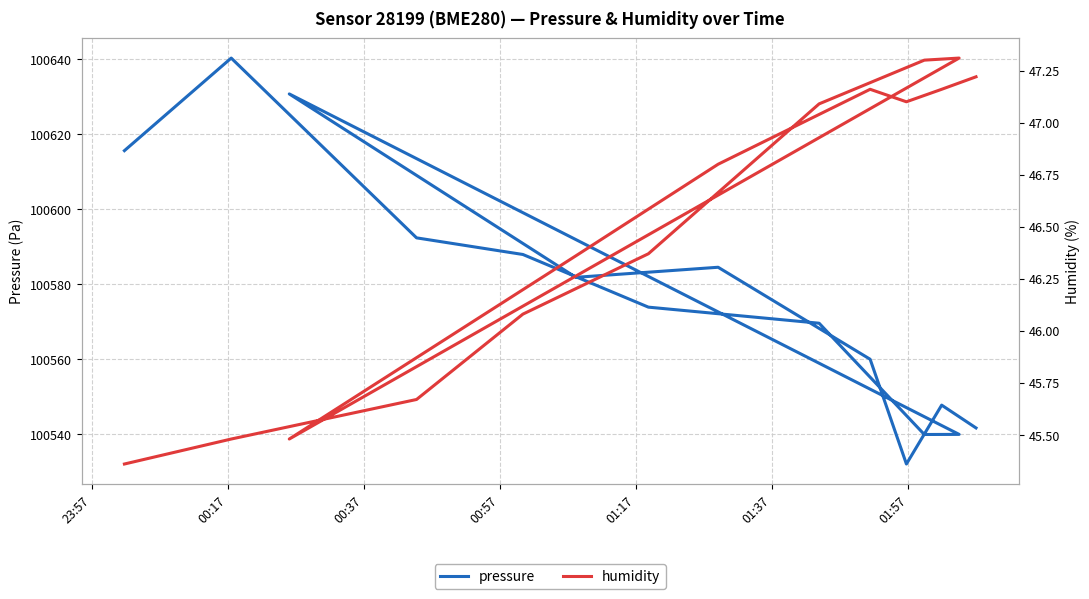

At how many categories does at least one series exceed 14165?

15